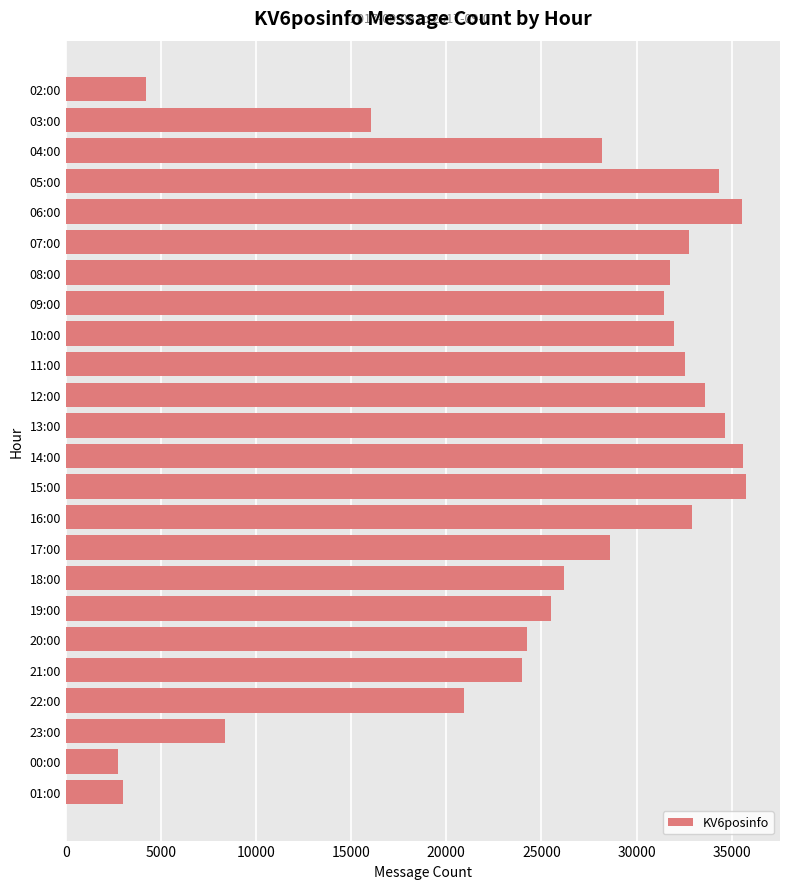

How many data points are less than 31445?

12